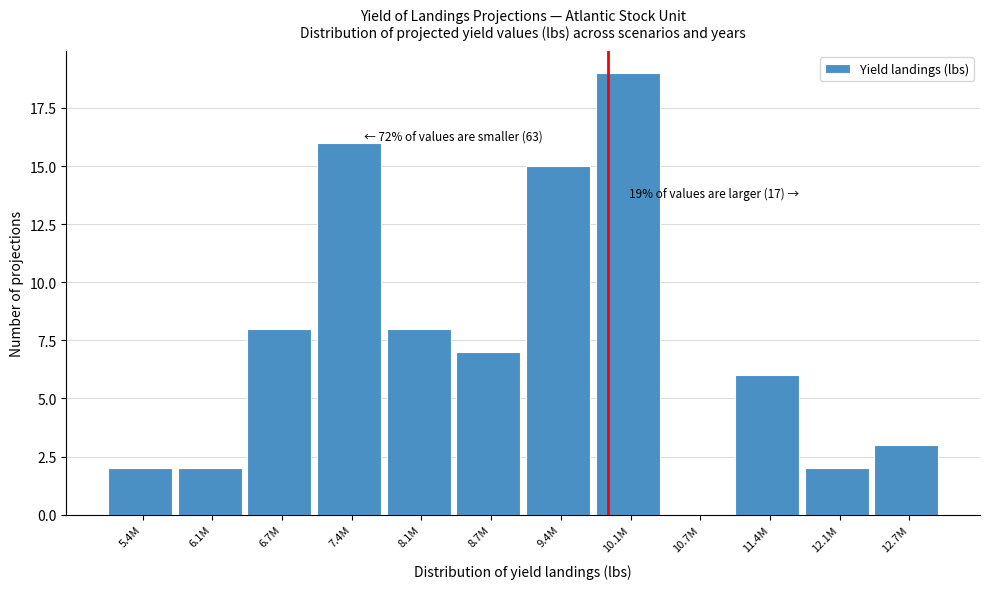

Reading right to left, extract all data points from this chart.

12.7M=3	12.1M=2	11.4M=6	10.7M=0	10.1M=19	9.4M=15	8.7M=7	8.1M=8	7.4M=16	6.7M=8	6.1M=2	5.4M=2